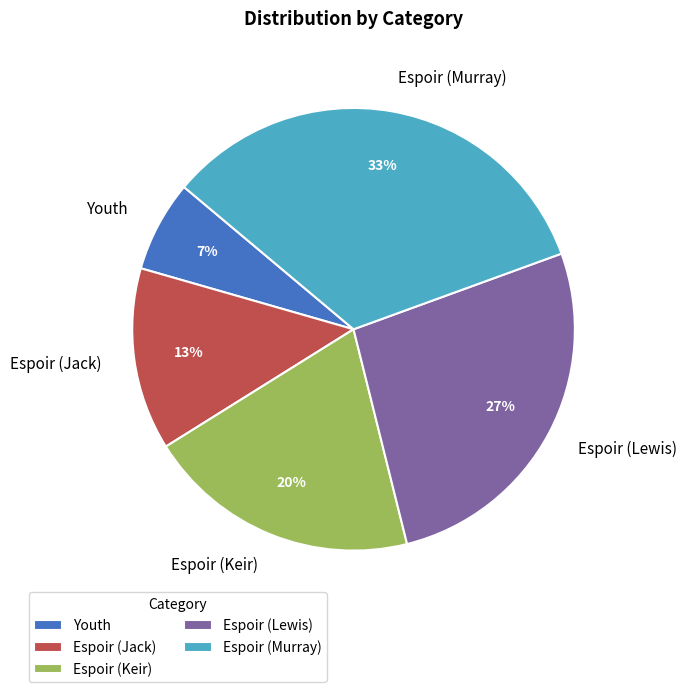

Do Espoir (Keir) and Espoir (Lewis) together represent more than half of the pie?

No